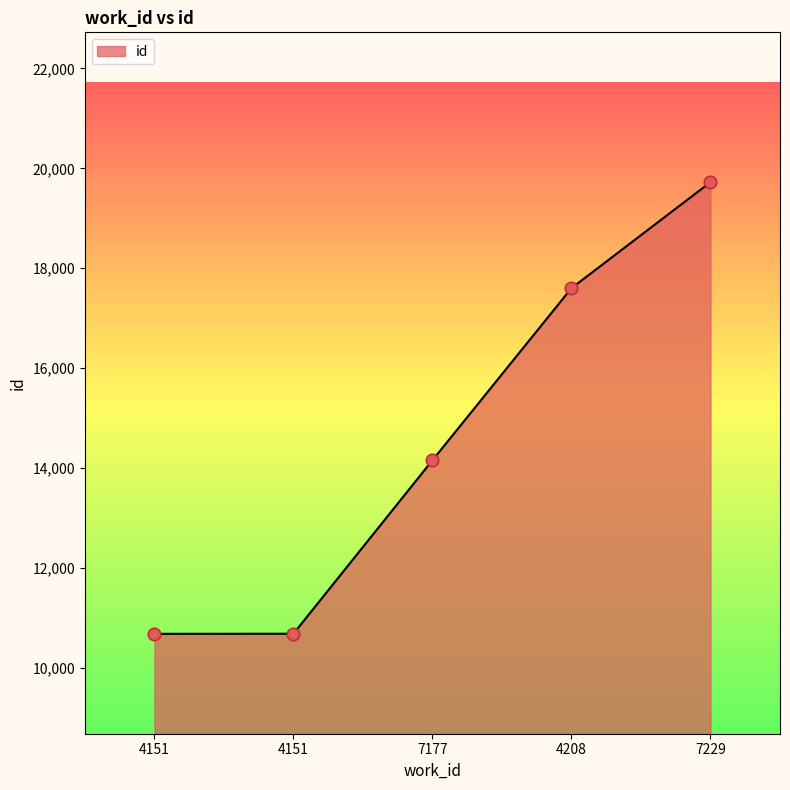

Count the number of data series in this chart.

1